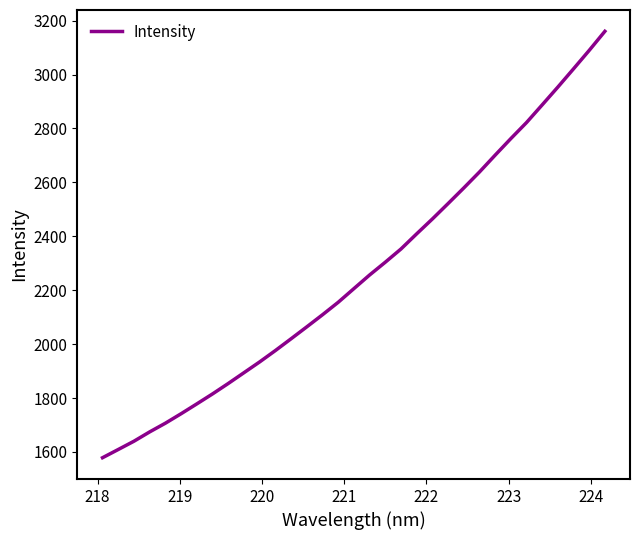

What is the greatest value displayed?

3160.5